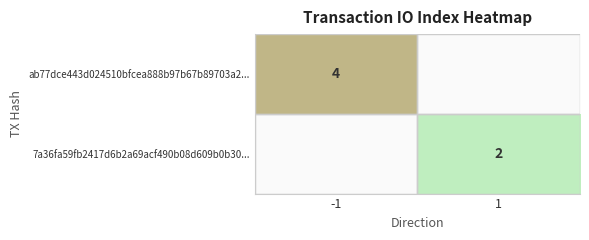

How many distinct data groups are displayed?

2